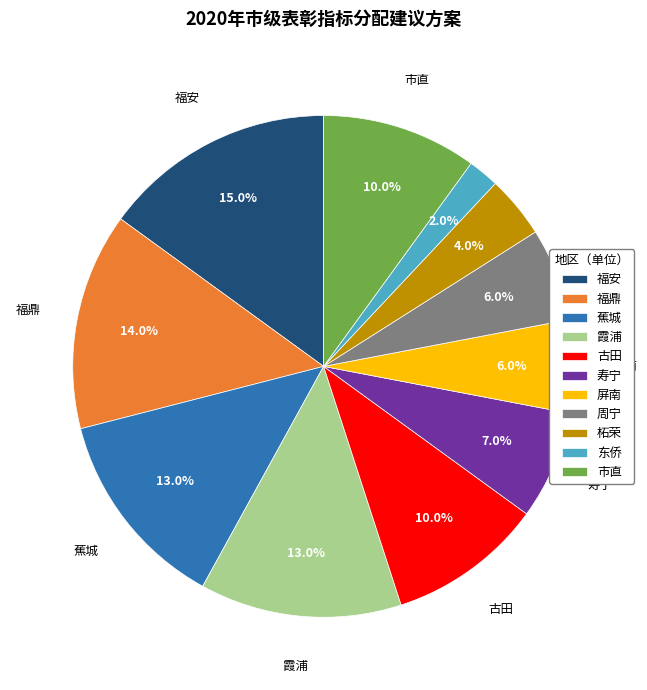

To the nearest percent, what is the difference between the 古田 and 屏南 slice percentages?

4%